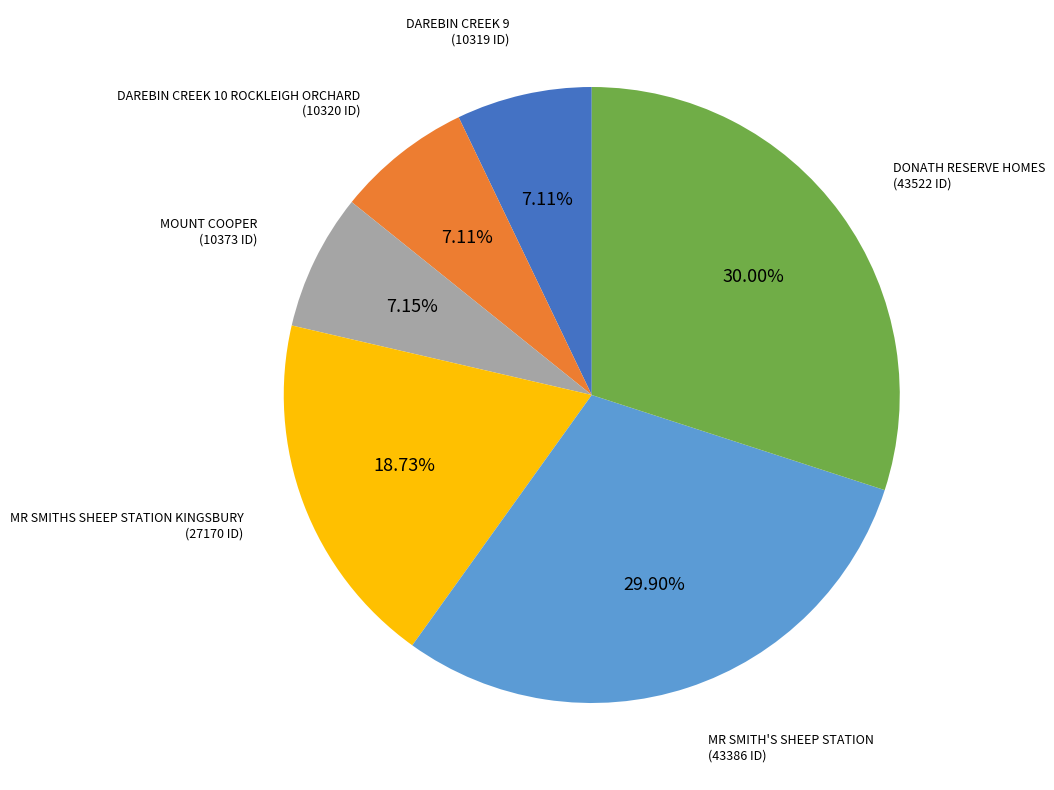

How many slices are in this pie chart?

6